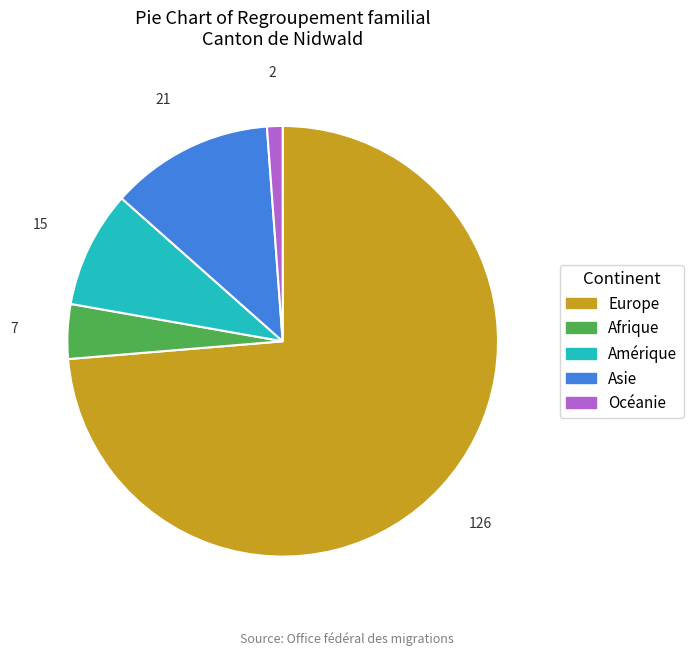

The Asie slice represents 12% of the pie. True or false?

True